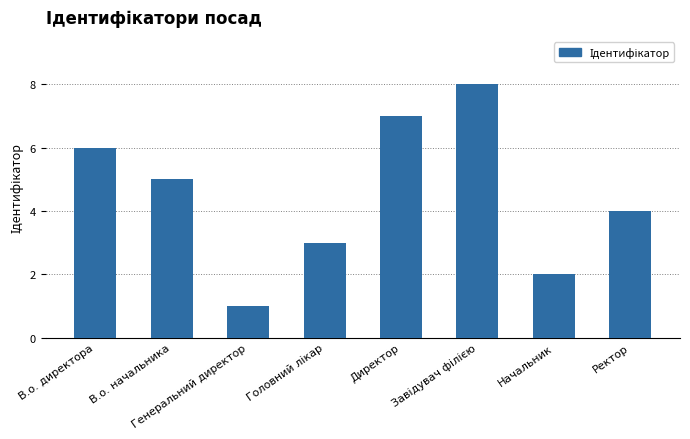

Reading left to right, what are all the values shown in this chart?

6	5	1	3	7	8	2	4